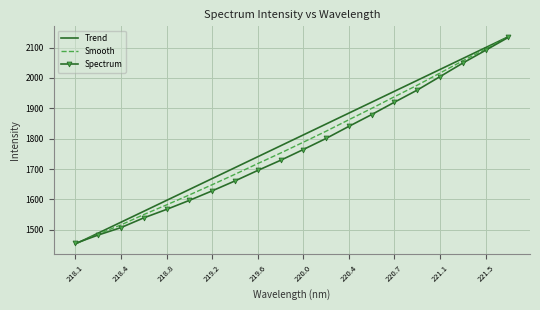

Which series has the widest spread of values?

Trend